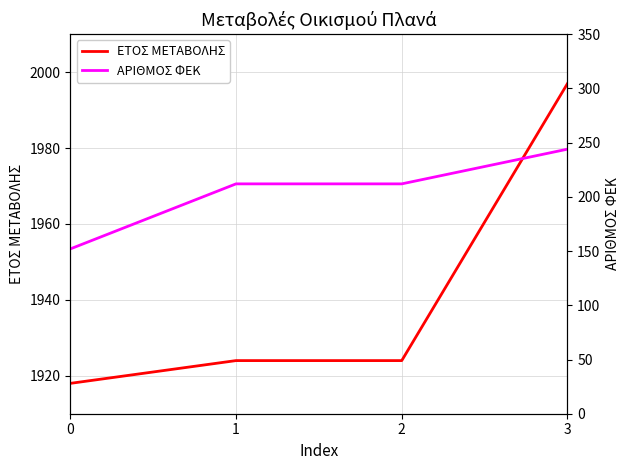

Between 0 and 1, which series saw the biggest shift?

ΑΡΙΘΜΟΣ ΦΕΚ